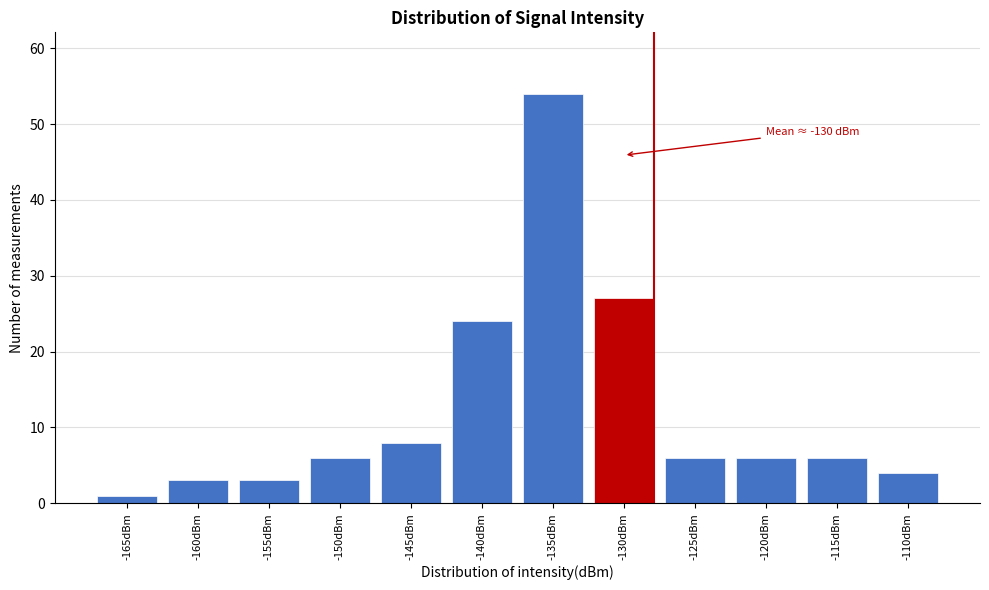

Reading right to left, extract all data points from this chart.

-110dBm=4	-115dBm=6	-120dBm=6	-125dBm=6	-130dBm=27	-135dBm=54	-140dBm=24	-145dBm=8	-150dBm=6	-155dBm=3	-160dBm=3	-165dBm=1